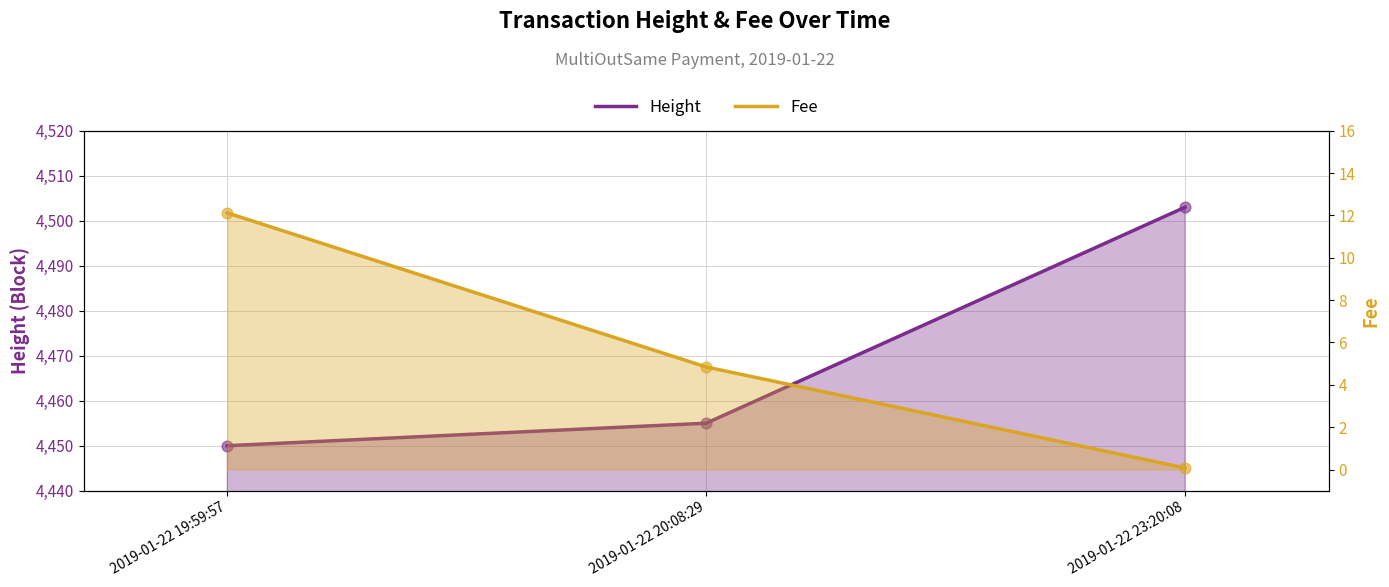

At which category is the sum across all series the highest?

2019-01-22 23:20:08